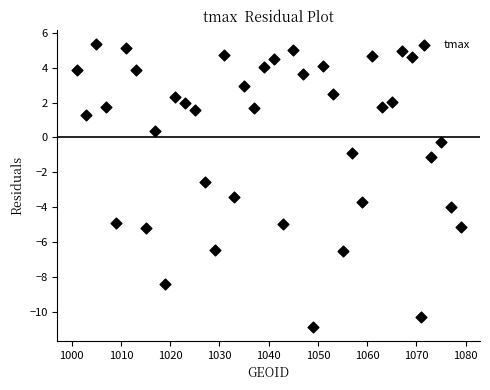

What Y value in the scatter plot is closest to -2?

-2.6